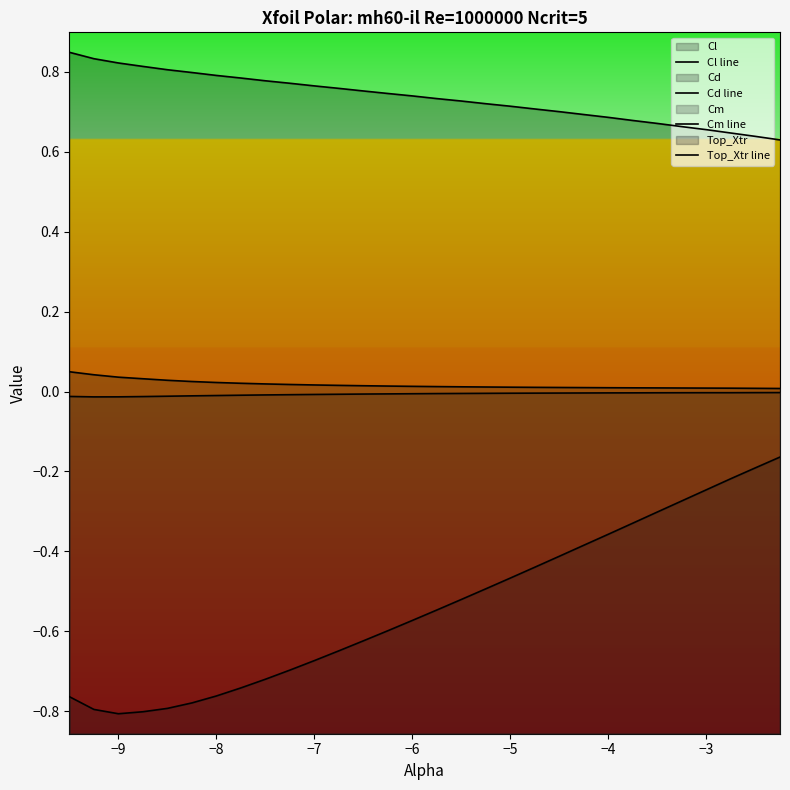

How many distinct data groups are displayed?

4